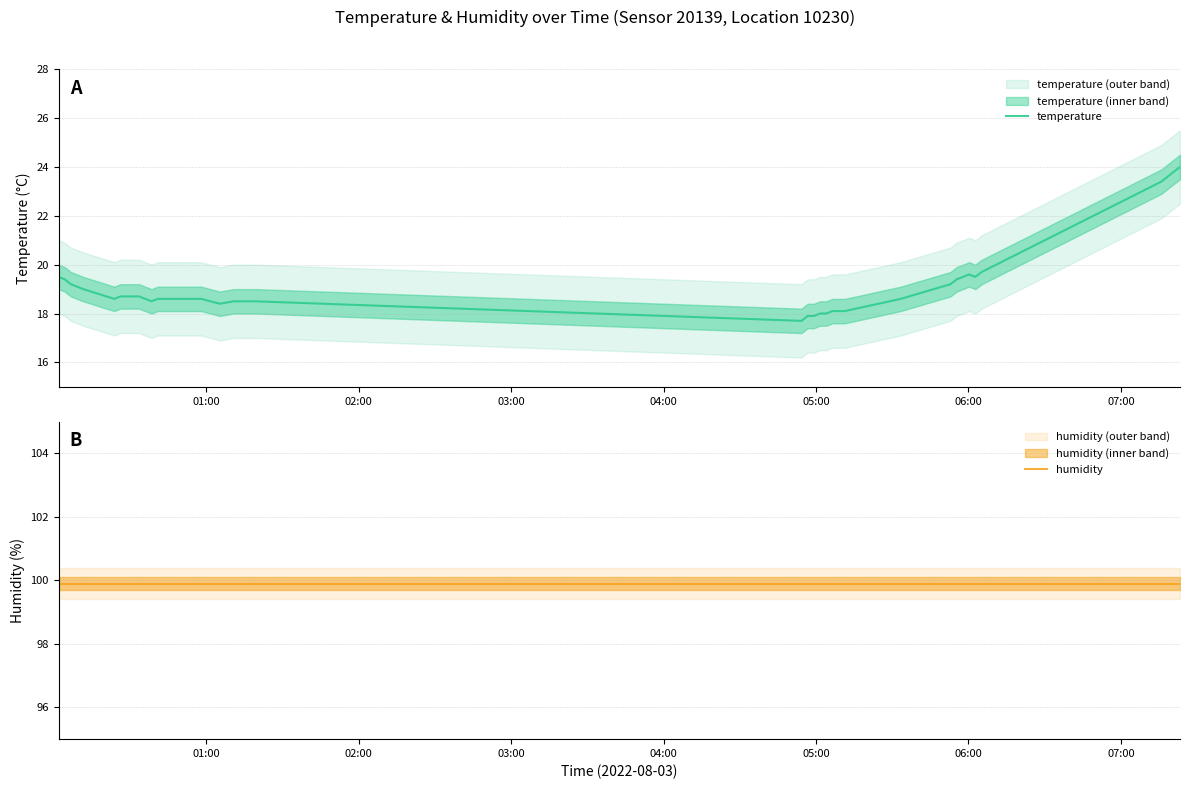

What is the minimum value for temperature?

17.7